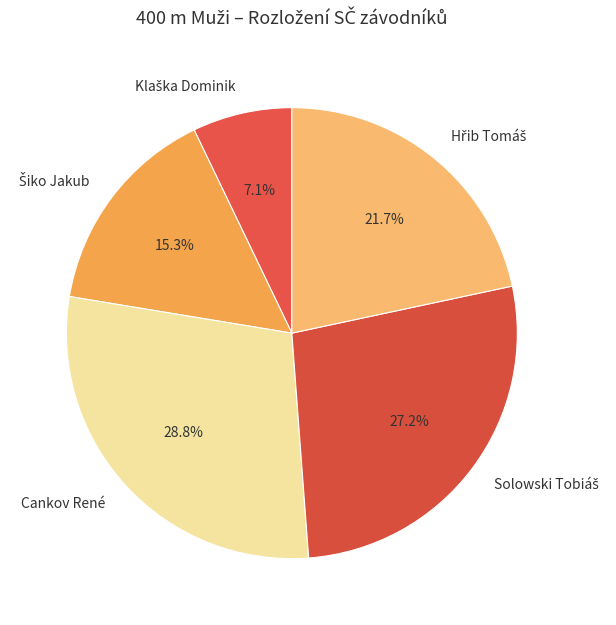

Which category has the biggest portion of the pie?

Cankov René